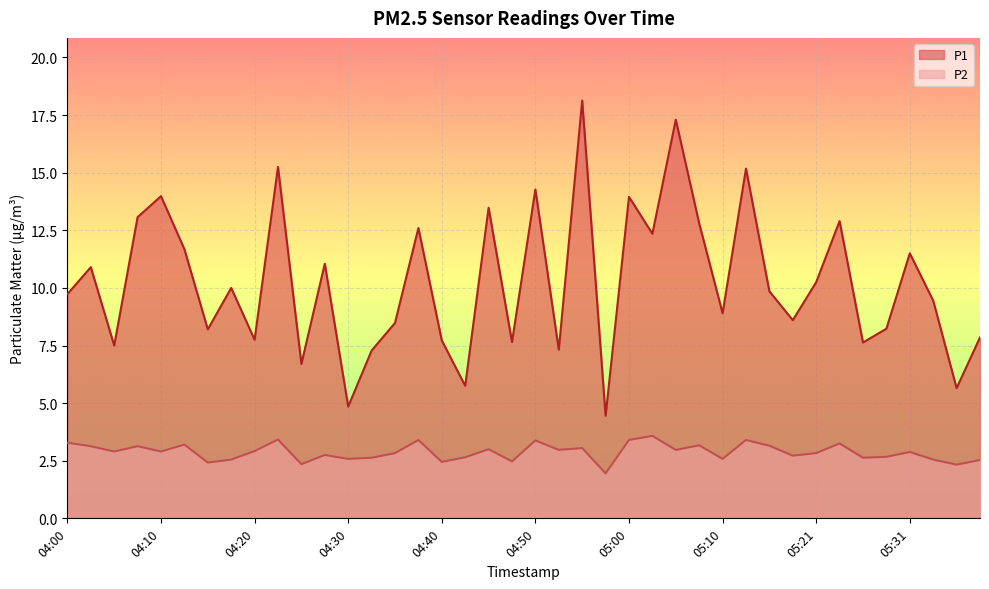

Is the value of P2 at 05:03 greater than the value of P1 at 05:05?

No